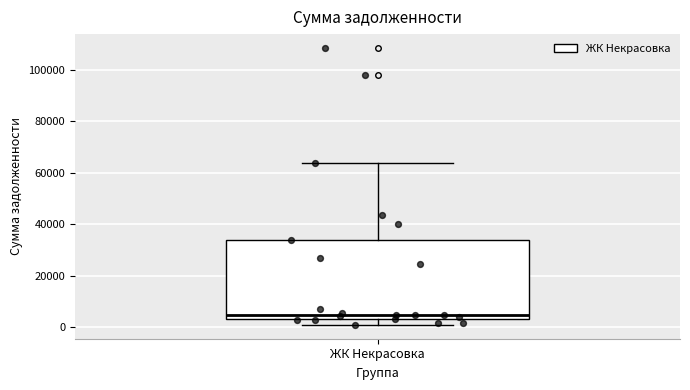

Where is the lower edge of the box for ЖК Некрасовка on the y-axis? The values are not printed on the chart, so give them approximately, as read against the axis.

4000